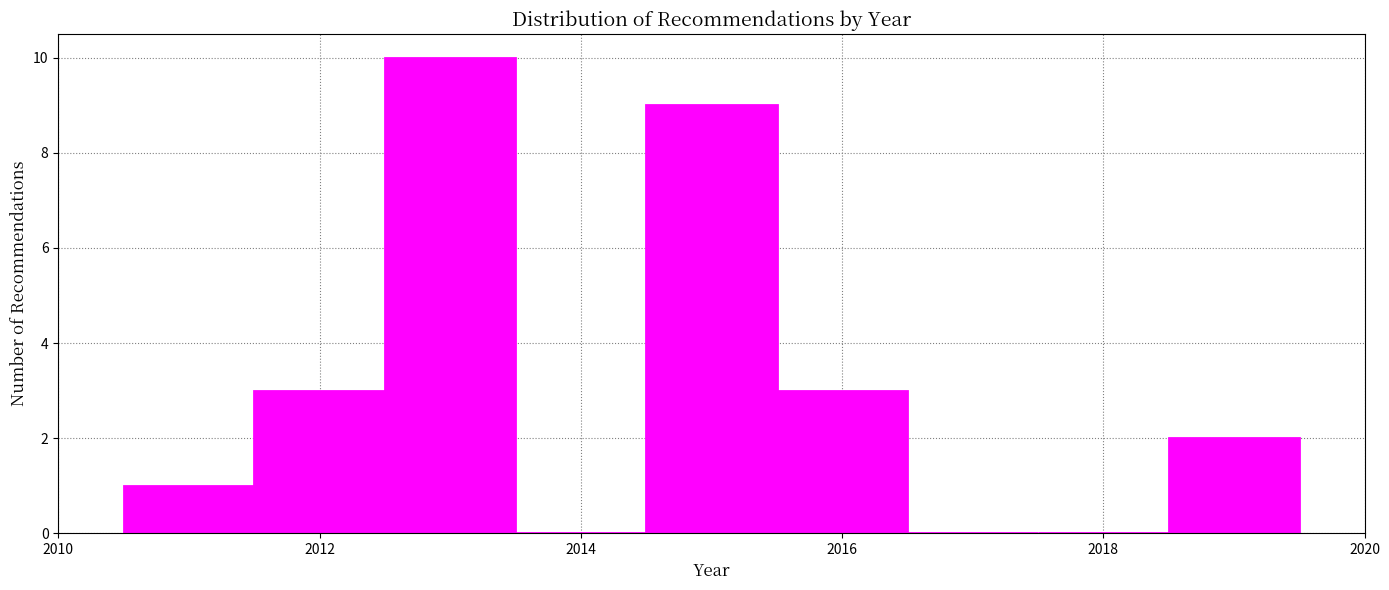

Reading left to right, list every bar in this chart as the range it spans on the x-axis followed by its height. Neither the bar edges nor the heights are printed on the chart, so give them approximately, as read against the axes.

2010.5 to 2011.5: 1
2011.5 to 2012.5: 3
2012.5 to 2013.5: 10
2013.5 to 2014.5: 0
2014.5 to 2015.5: 9
2015.5 to 2016.5: 3
2016.5 to 2017.5: 0
2017.5 to 2018.5: 0
2018.5 to 2019.5: 2